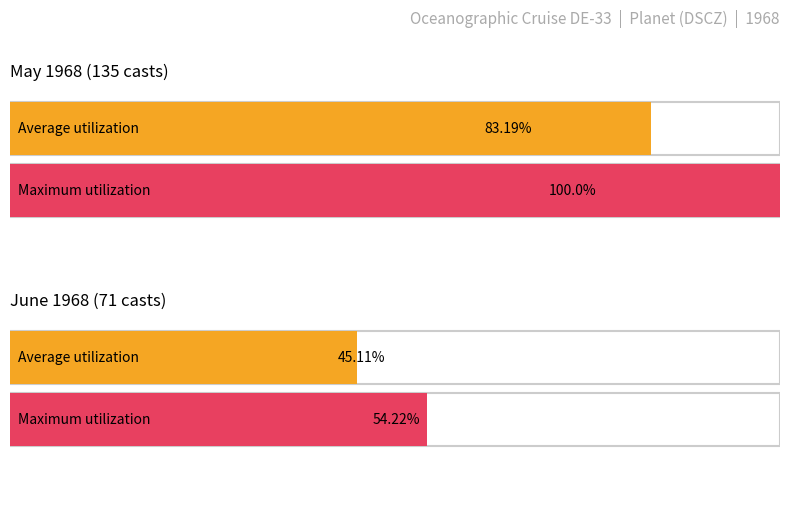

True or false: Maximum utilization has a value of 20 at 5.

False